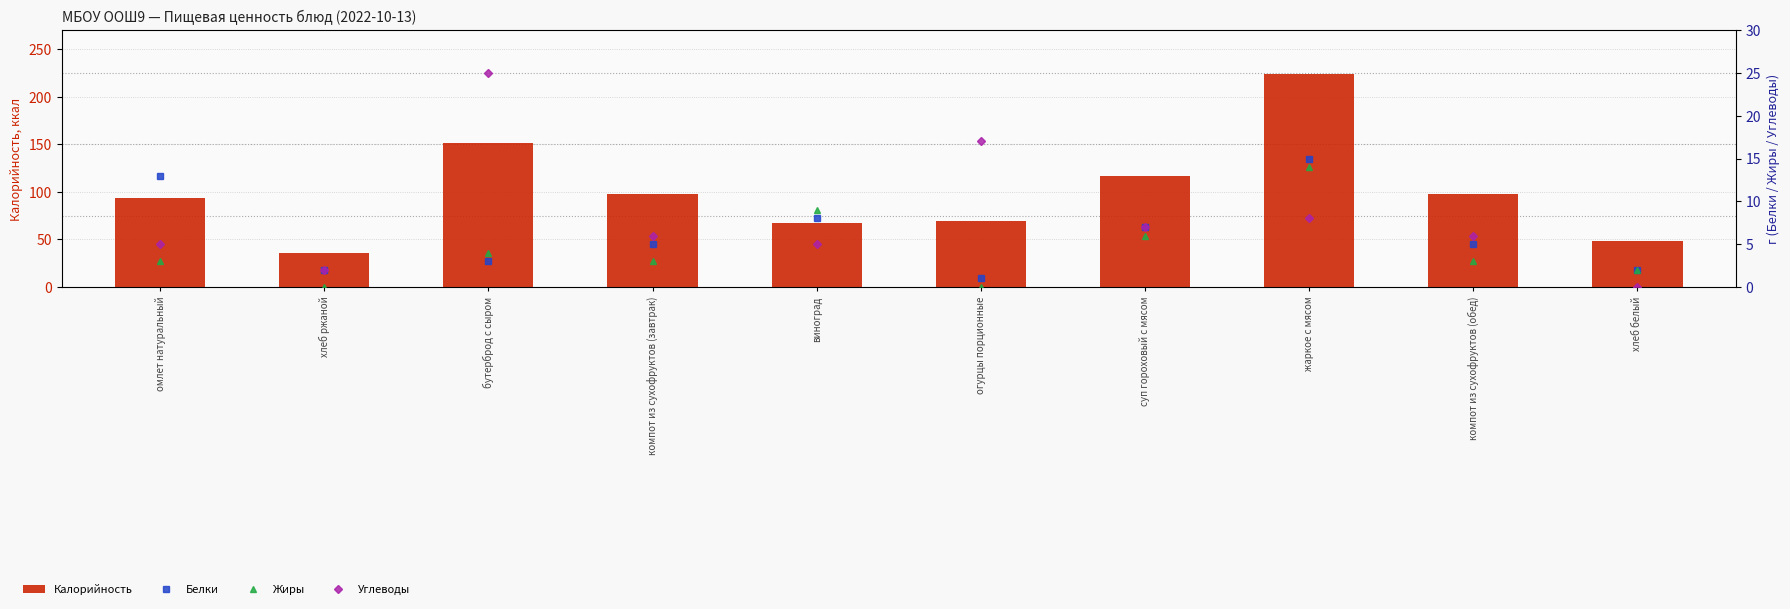

What is the label of the 1st bar from the right?

хлеб белый